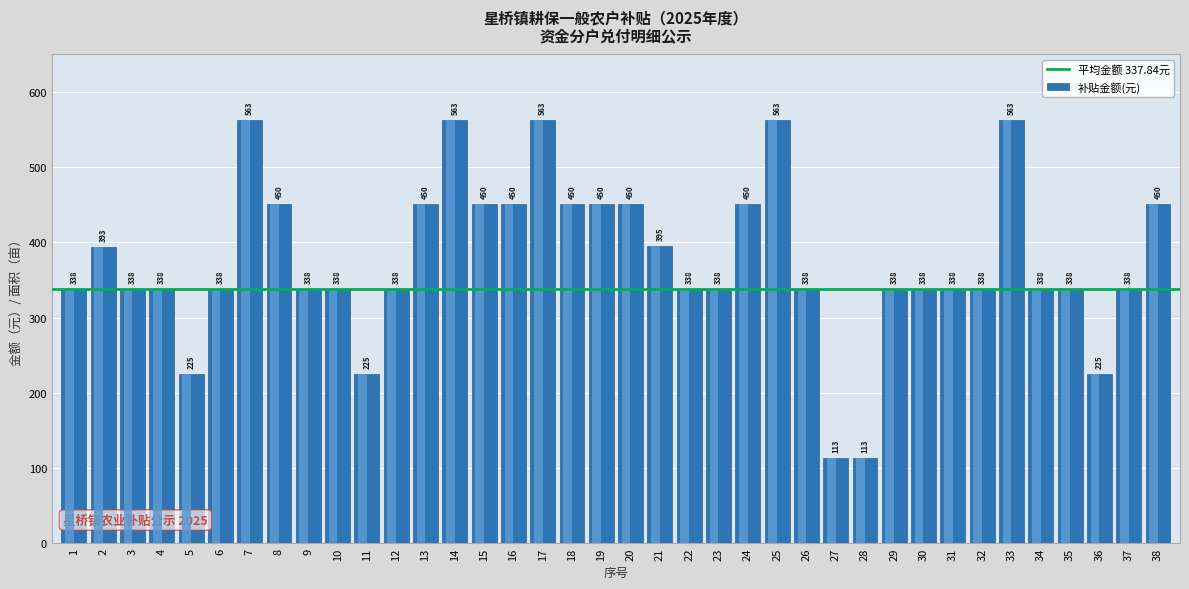

Between 34 and 11, which is larger?

34